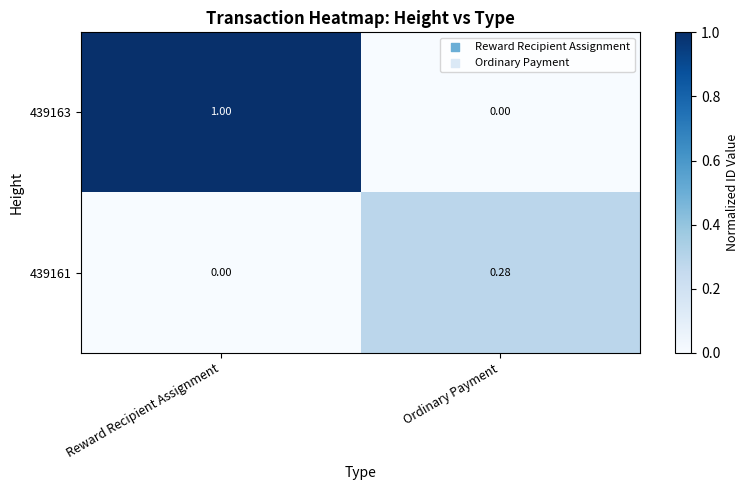

At which category is the sum across all series the highest?

Reward Recipient Assignment